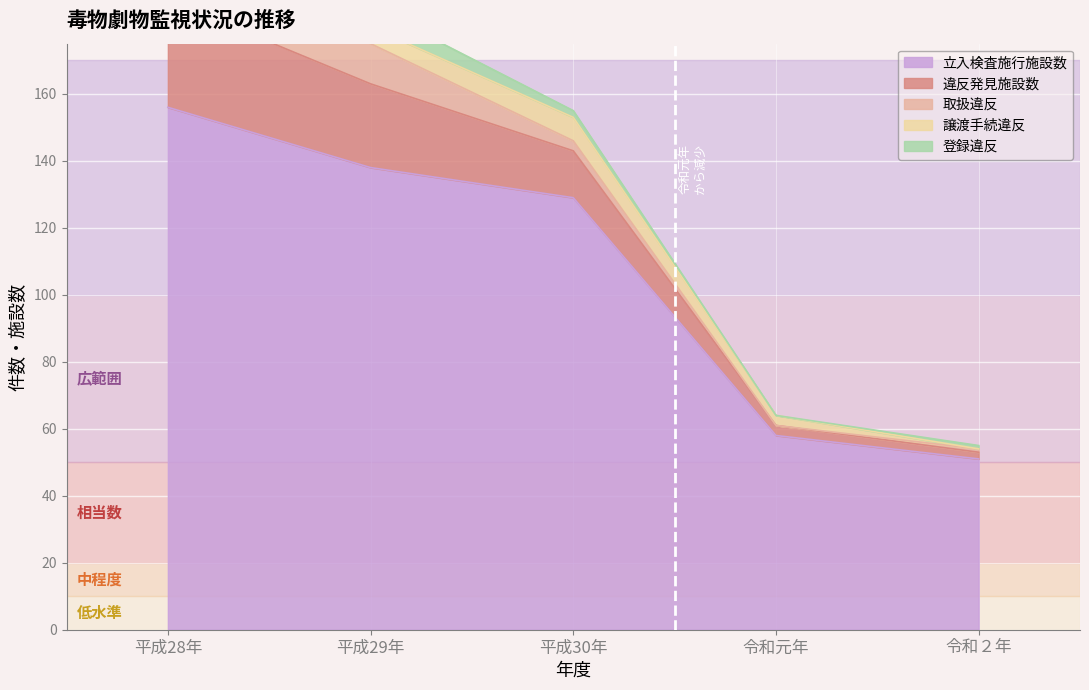

What is the sum of the 違反発見施設数 values at 平成30年 and 平成28年?

46